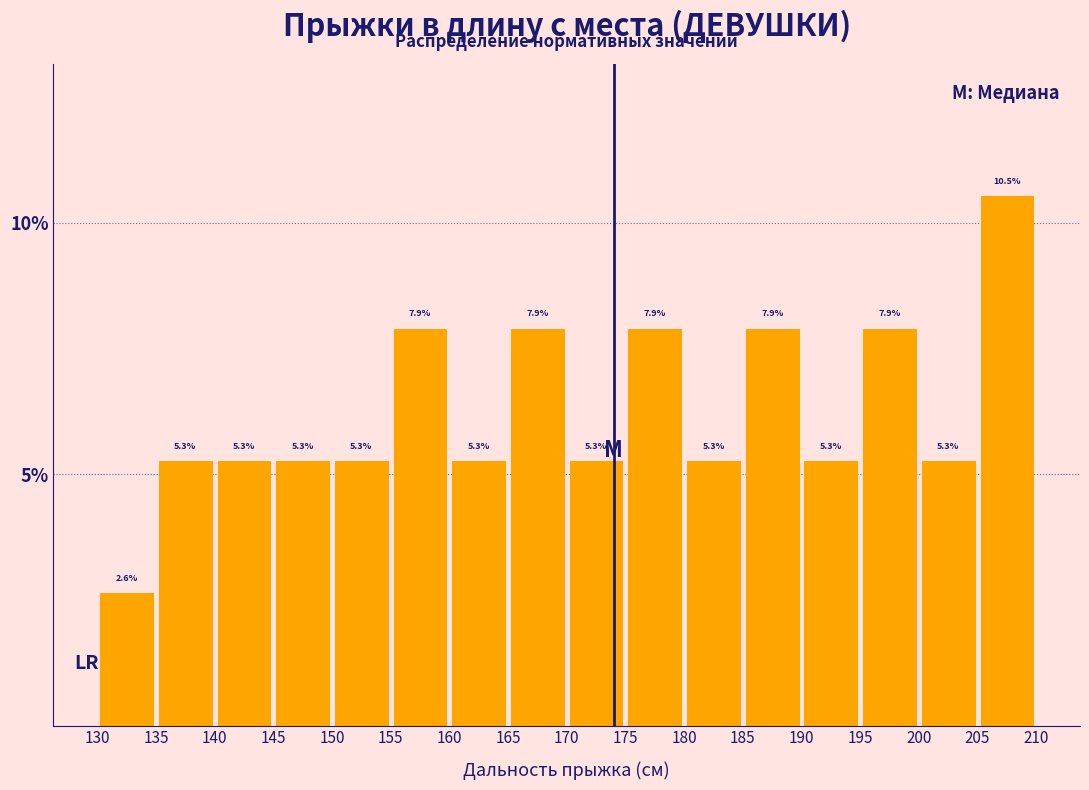

Over which range of the x-axis is the bar tallest?

205 to 210